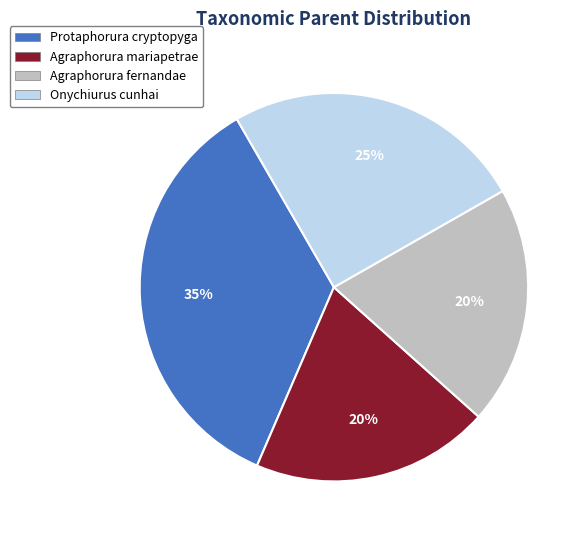

Which slice is the largest?

Protaphorura cryptopyga